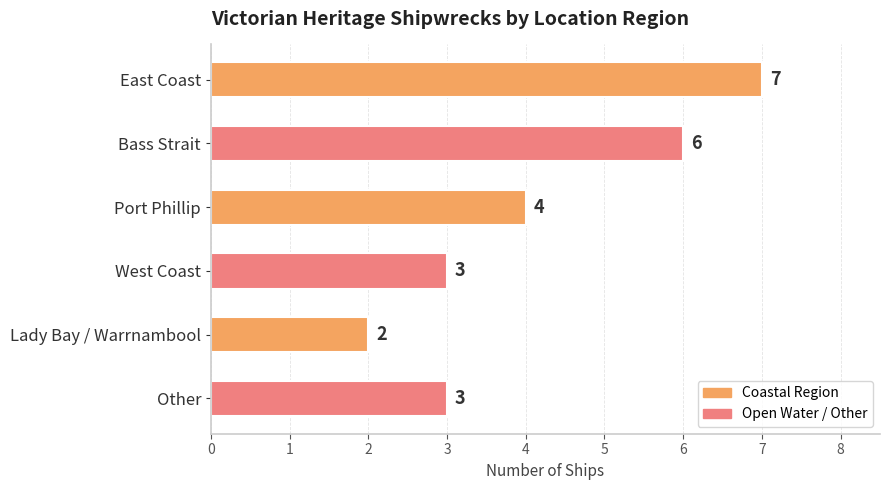

At which label is the value closest to 4?

Port Phillip